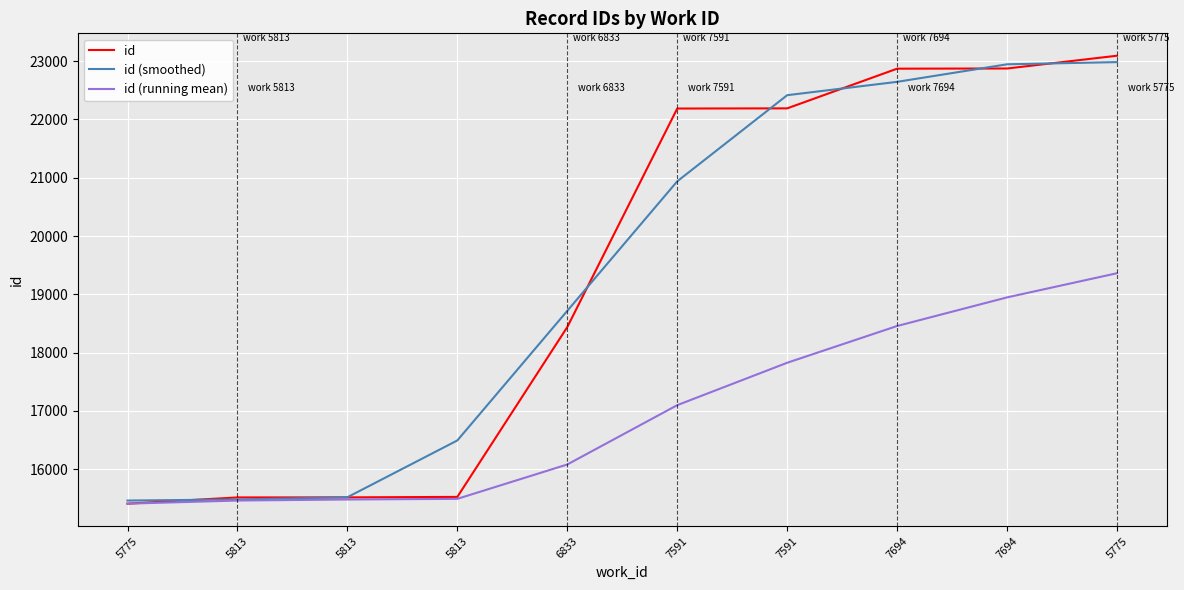

Which series has the widest spread of values?

id